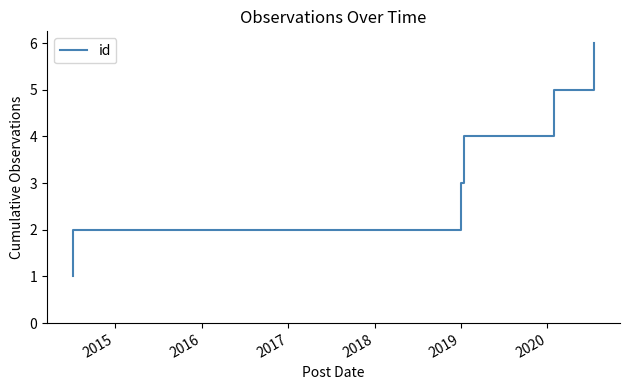

What is the value of the 3rd point from the left?

3